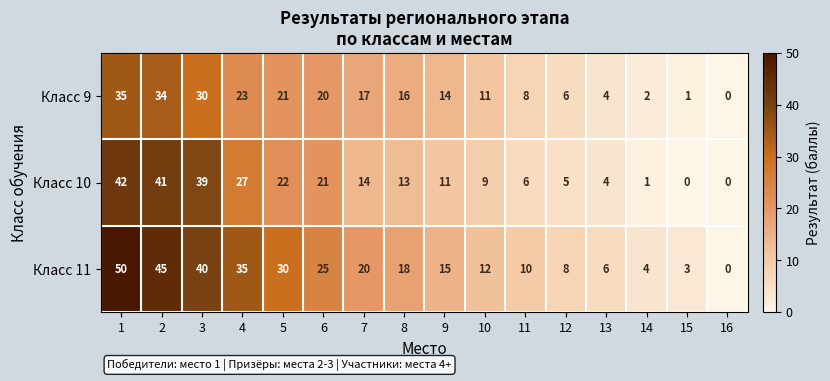

What is the total value across all series at 12?

19